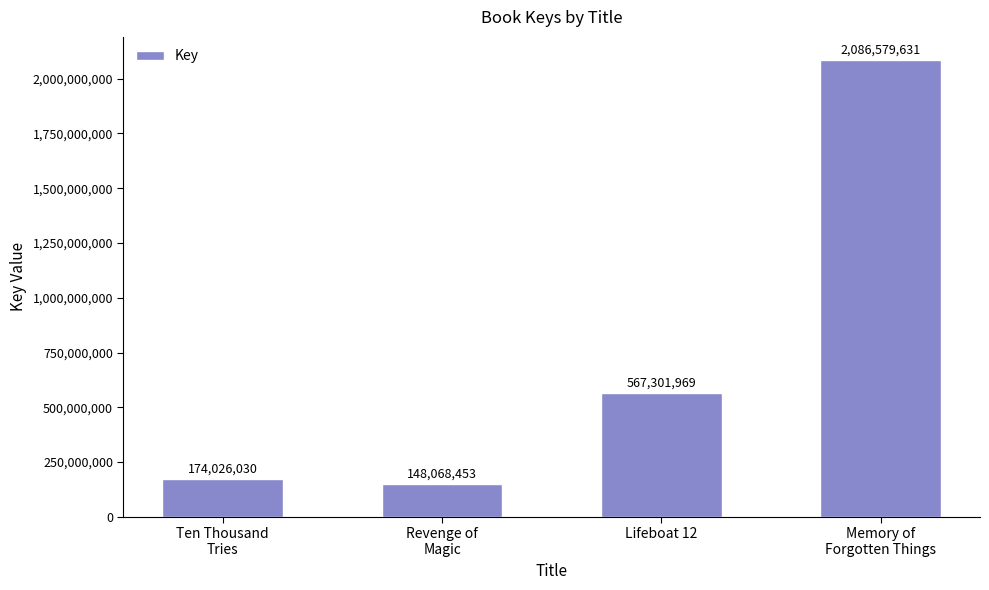

Count the number of data series in this chart.

1